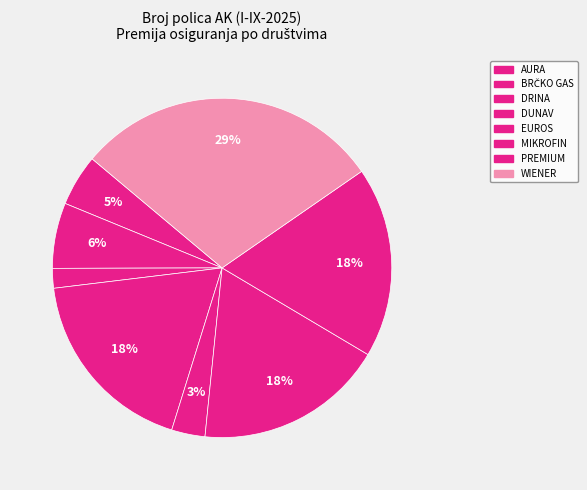

Count the number of slices in the pie.

8